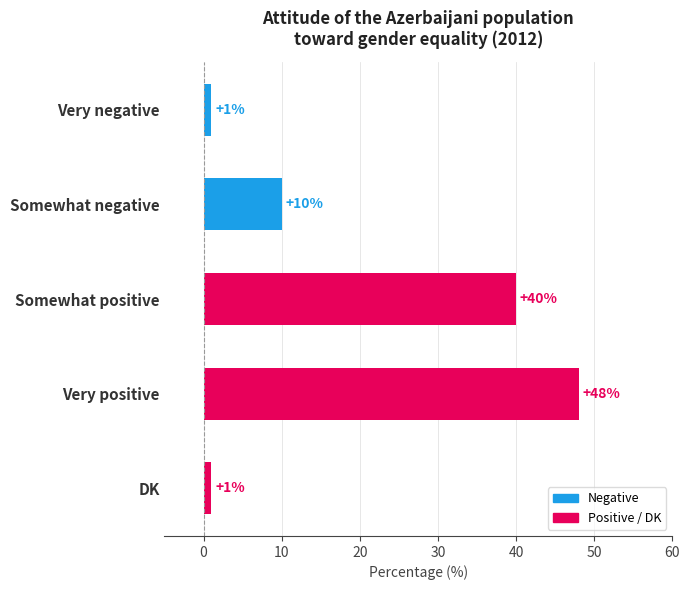

Between Very positive and Somewhat negative, which is larger?

Very positive